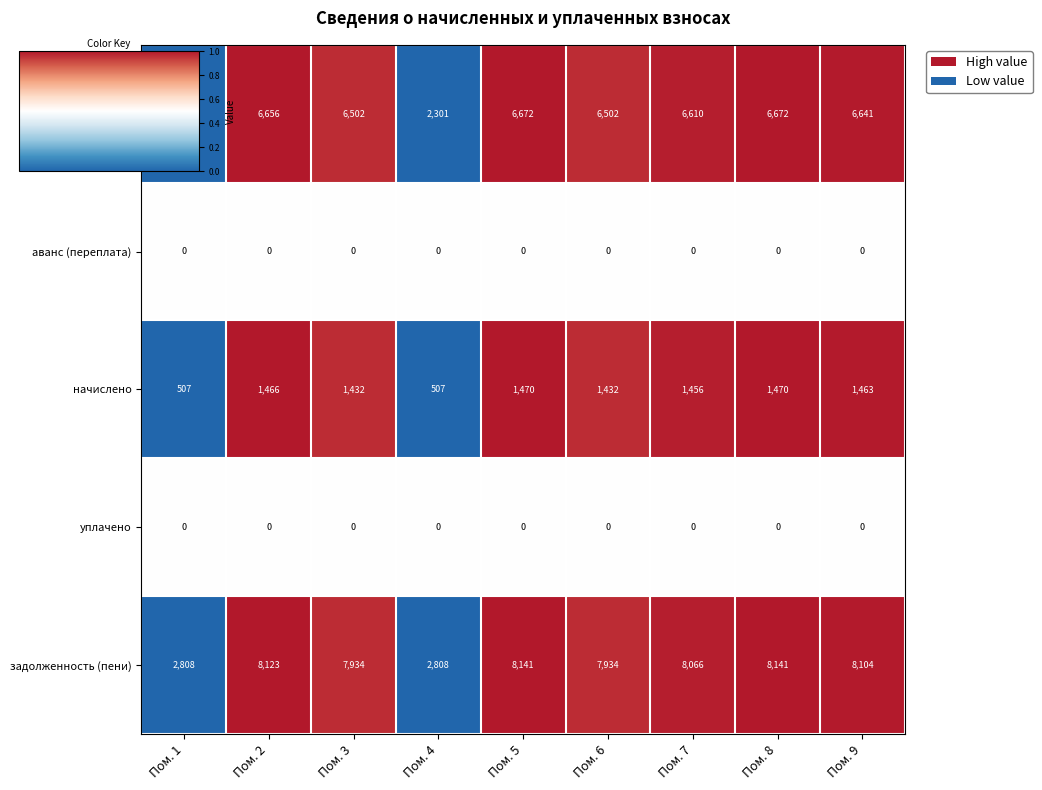

What is the difference between the начислено values at Пом. 2 and Пом. 6?

34